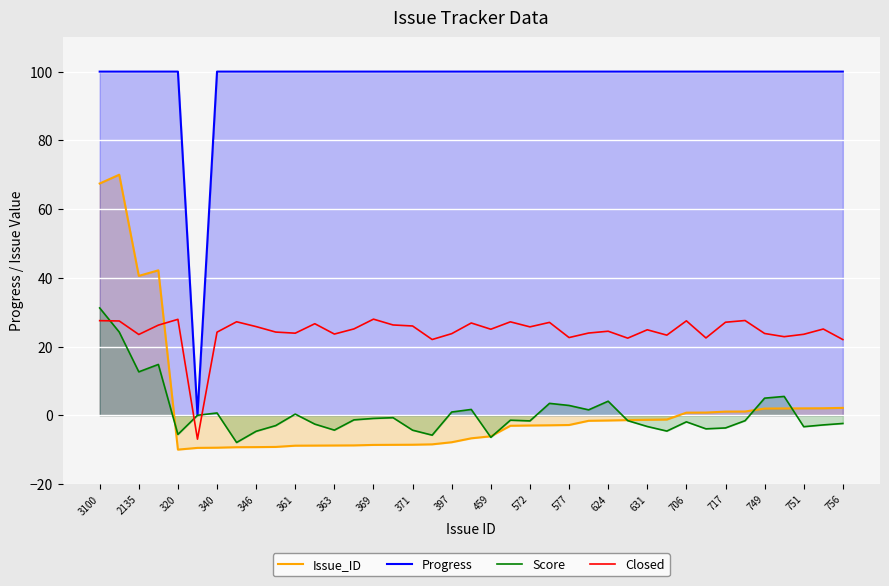

Reading left to right, extract all data points from this chart.

Issue_ID: 67.4	70.0	40.6	42.2	-10.0	-9.5	-9.4	-9.3	-9.3	-9.2	-8.9	-8.8	-8.8	-8.8	-8.6	-8.6	-8.6	-8.5	-7.9	-6.7	-6.1	-3.1	-3.0	-2.9	-2.8	-1.6	-1.5	-1.4	-1.3	-1.3	0.8	0.8	1.1	1.1	1.9	2.0	2.0	2.0	2.1
Progress: 100.0	100.0	100.0	100.0	100.0	0.0	100.0	100.0	100.0	100.0	100.0	100.0	100.0	100.0	100.0	100.0	100.0	100.0	100.0	100.0	100.0	100.0	100.0	100.0	100.0	100.0	100.0	100.0	100.0	100.0	100.0	100.0	100.0	100.0	100.0	100.0	100.0	100.0	100.0
Score: 31.2	24.2	12.6	14.8	-5.6	-0.0	0.7	-7.9	-4.7	-3.0	0.3	-2.6	-4.3	-1.3	-0.9	-0.7	-4.3	-5.8	0.9	1.7	-6.4	-1.4	-1.6	3.5	2.9	1.6	4.1	-1.6	-3.3	-4.6	-1.9	-4.0	-3.7	-1.6	5.0	5.5	-3.3	-2.8	-2.4
Closed: 27.5	27.4	23.5	26.2	27.9	-7.0	24.2	27.2	25.8	24.2	23.9	26.6	23.6	25.1	28.0	26.3	26.0	22.0	23.7	26.8	25.0	27.2	25.7	27.0	22.6	23.9	24.5	22.4	24.9	23.3	27.5	22.5	27.1	27.6	23.8	22.9	23.6	25.1	22.0